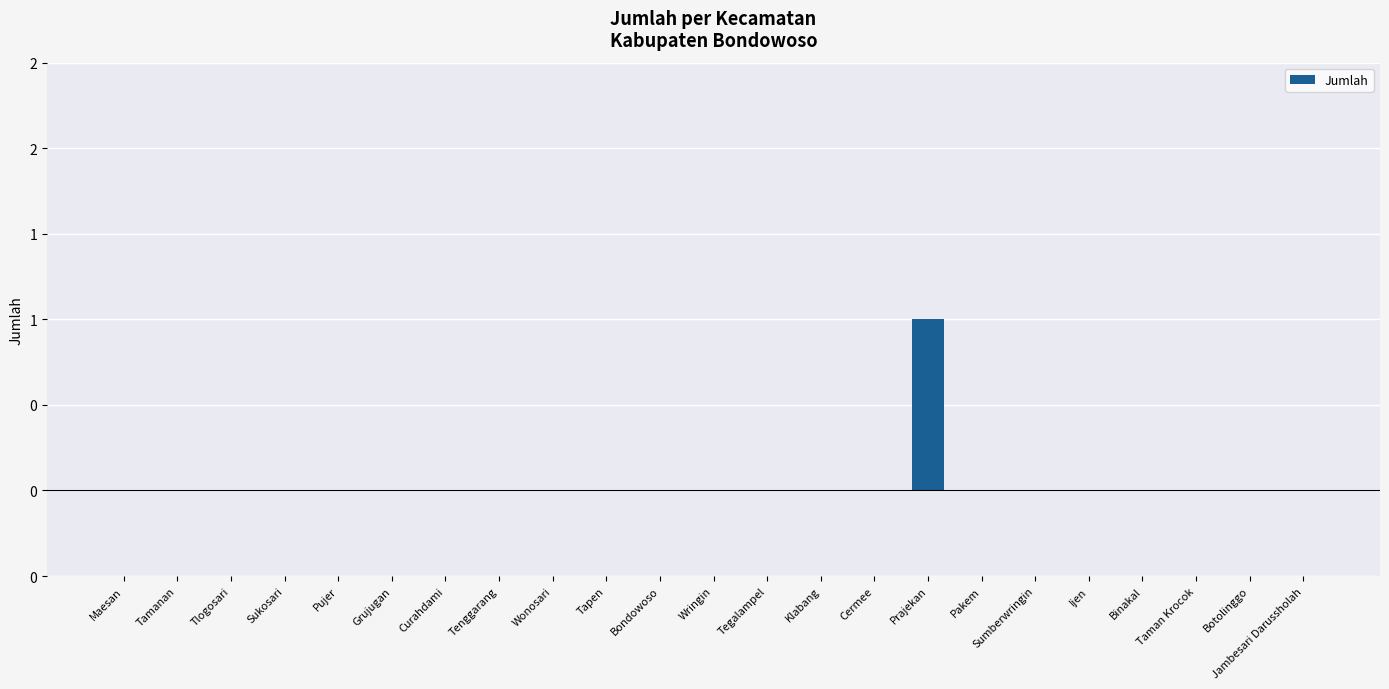

What is the label of the 16th bar from the left?

Prajekan